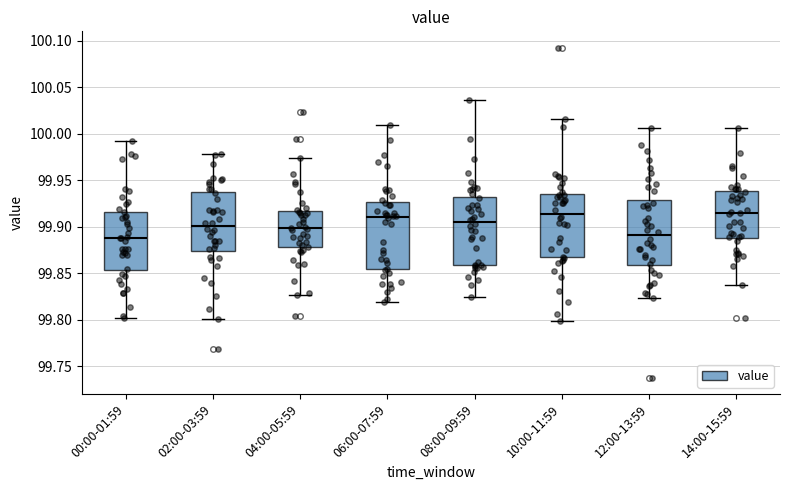

Where is the lower edge of the box for 00:00-01:59 on the y-axis? The values are not printed on the chart, so give them approximately, as read against the axis.

99.855